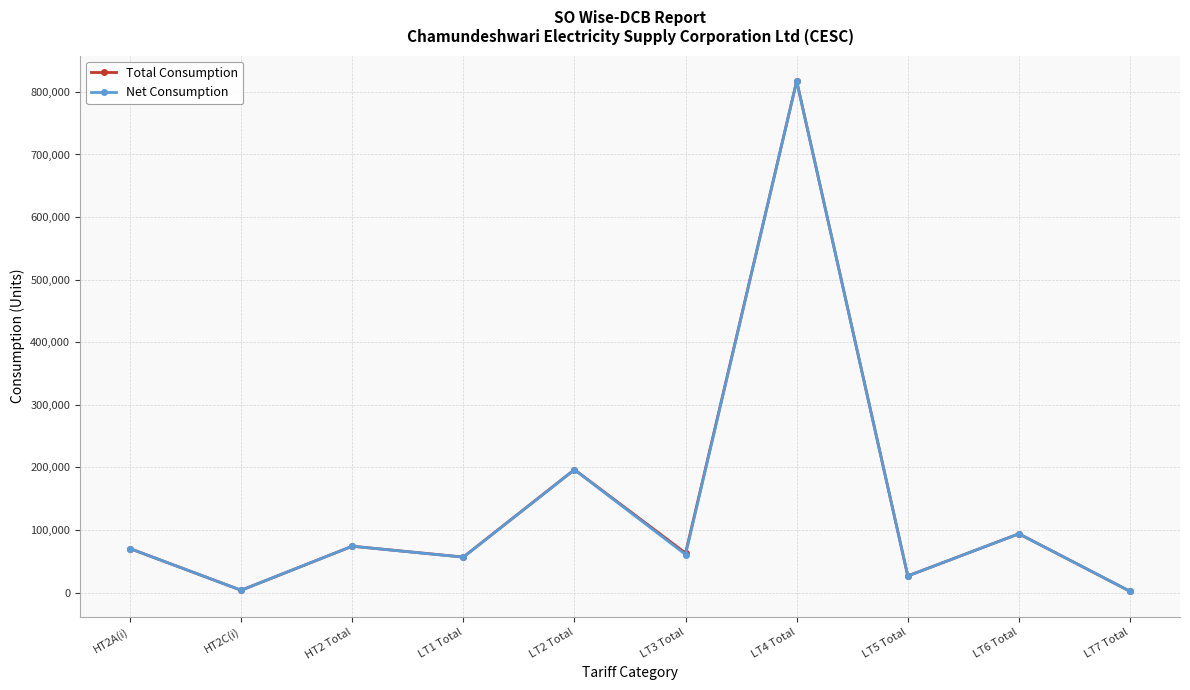

Which category has the highest value across all series?

LT4 Total